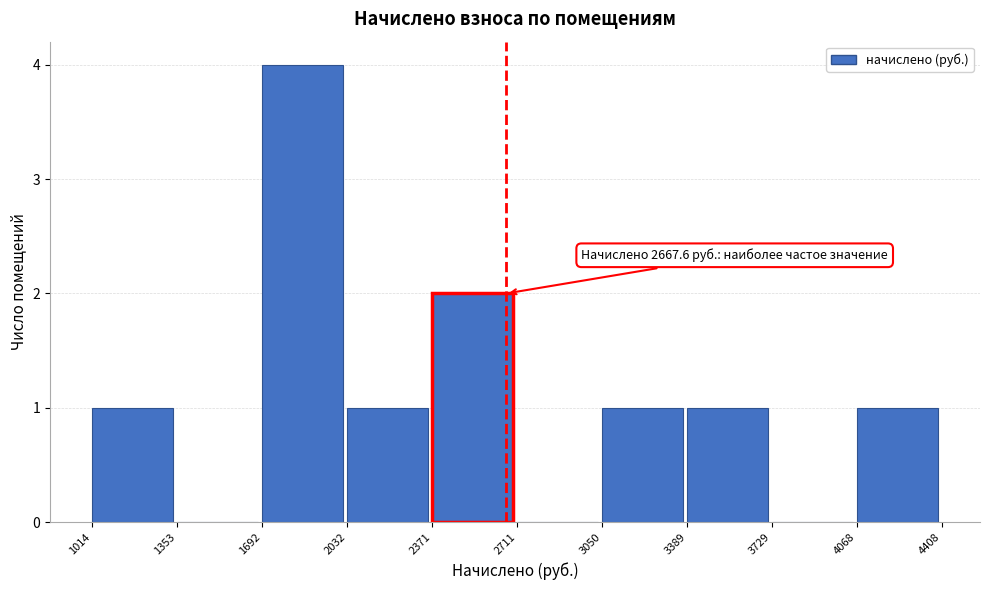

Which range on the x-axis has the tallest bar?

1692 to 2032